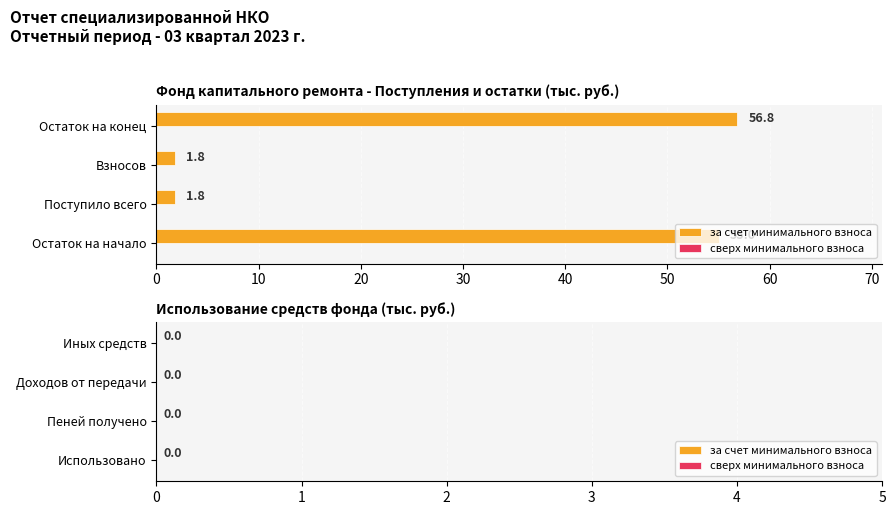

What is the difference between the maximum and second lowest values?

55.0